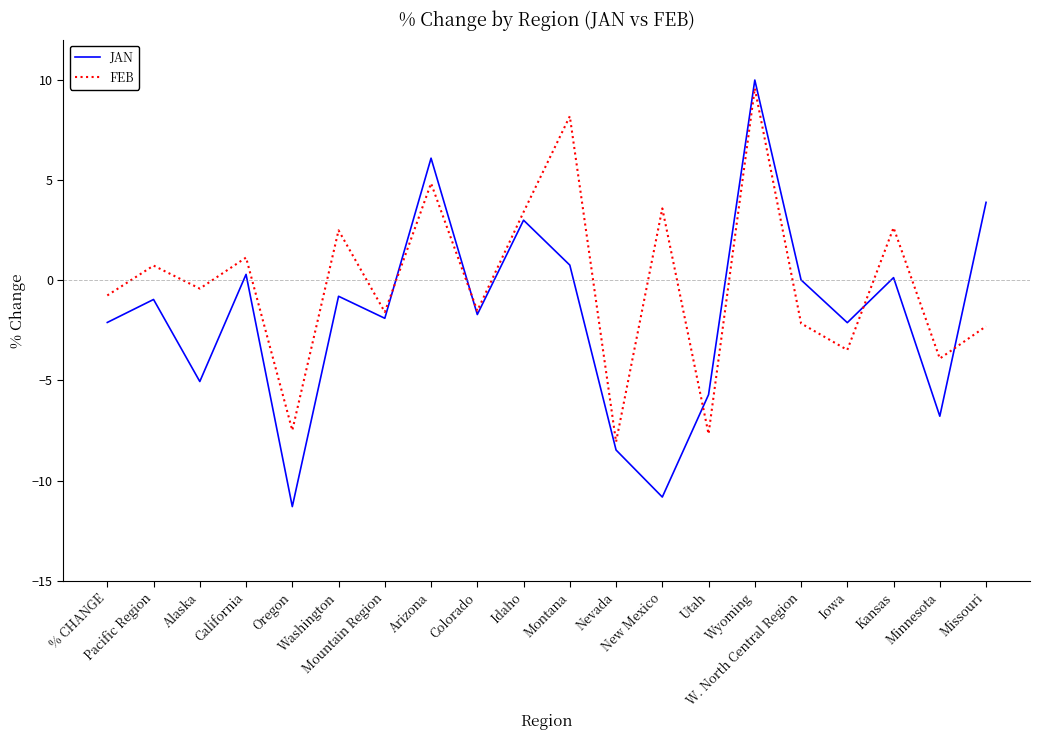

What are all the series names shown in the legend?

JAN, FEB